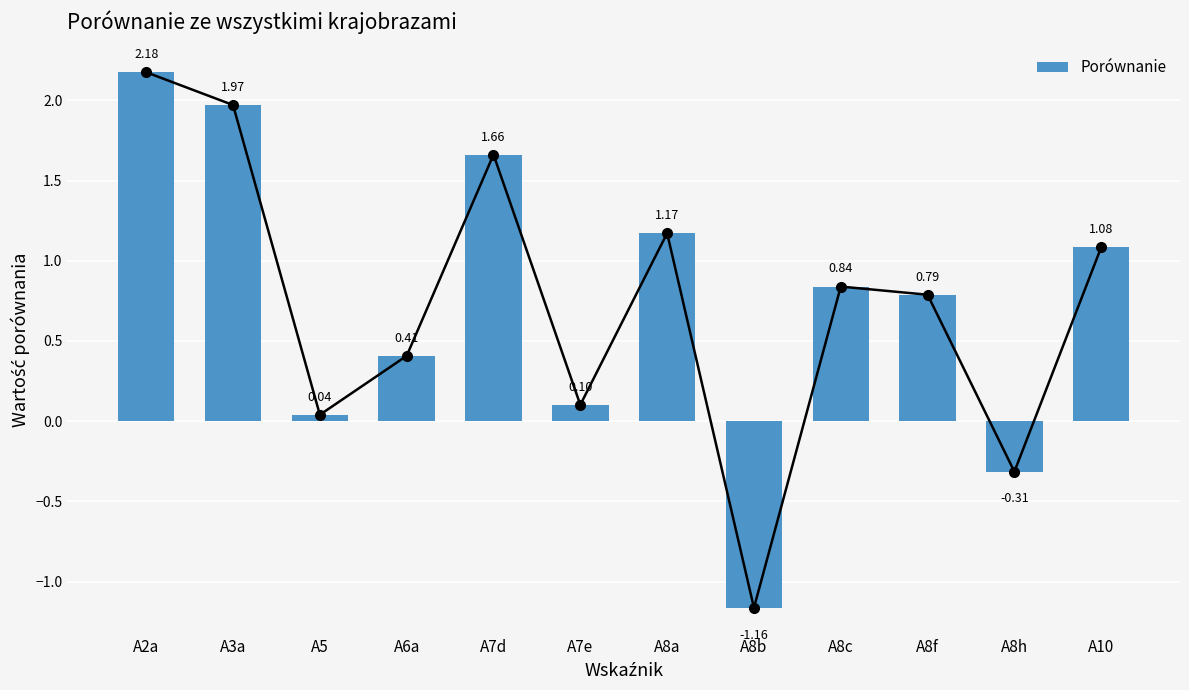

Reading right to left, transcribe all the data shown in this chart.

1.1	-0.3	0.8	0.8	-1.2	1.2	0.1	1.7	0.4	0.0	2.0	2.2